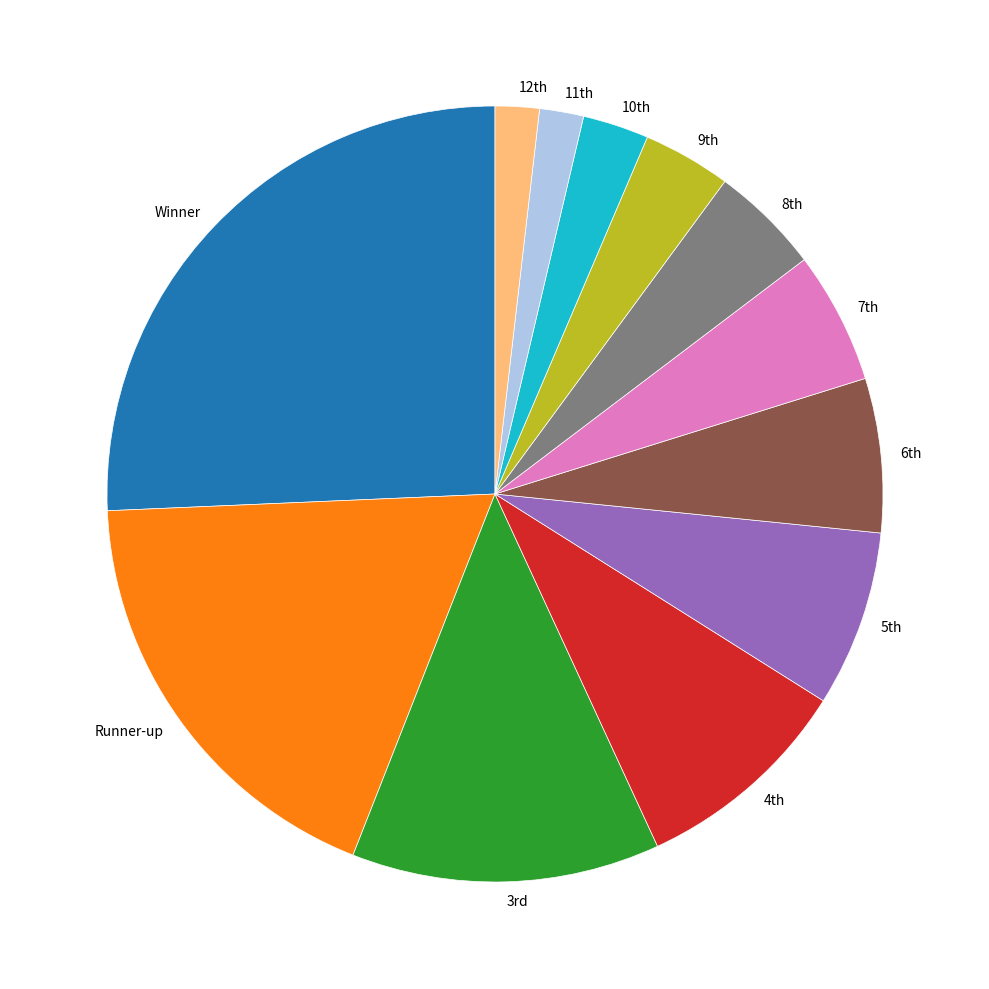

The Runner-up slice represents 31% of the pie. True or false?

False